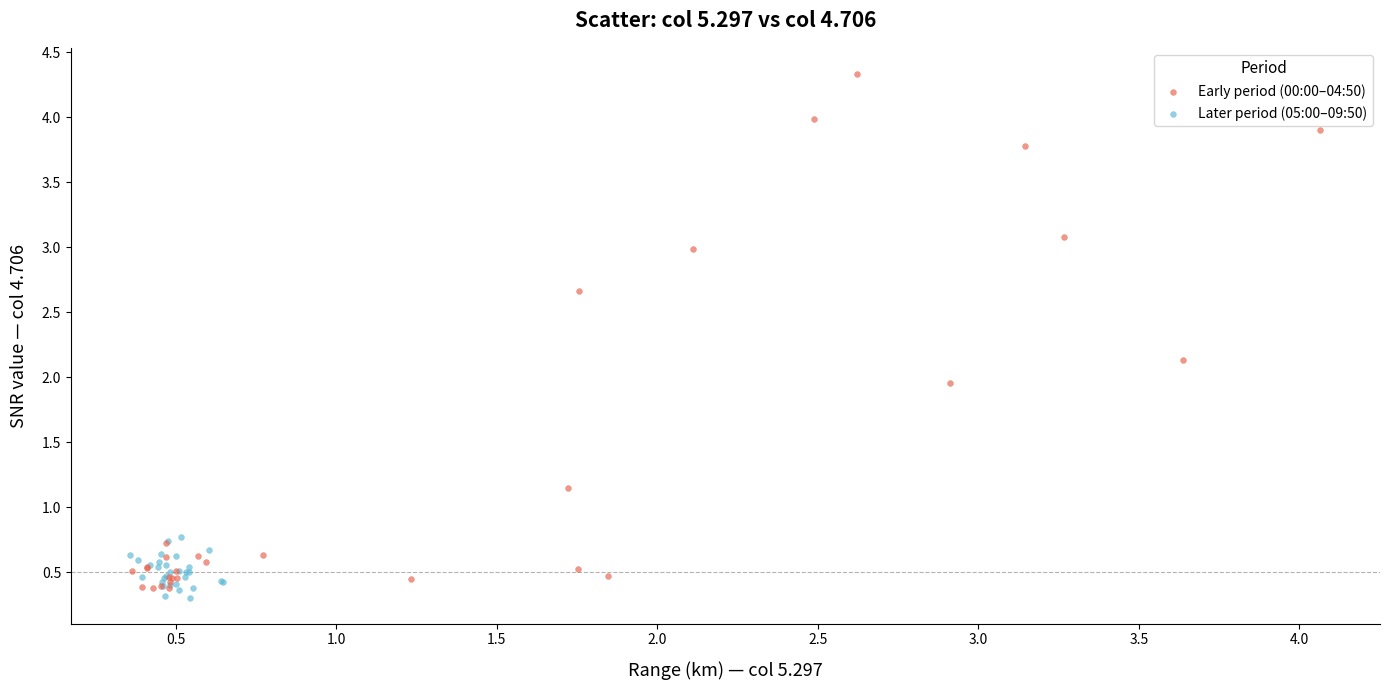

Which series has the widest spread of Y values?

Early period (00:00–04:50)